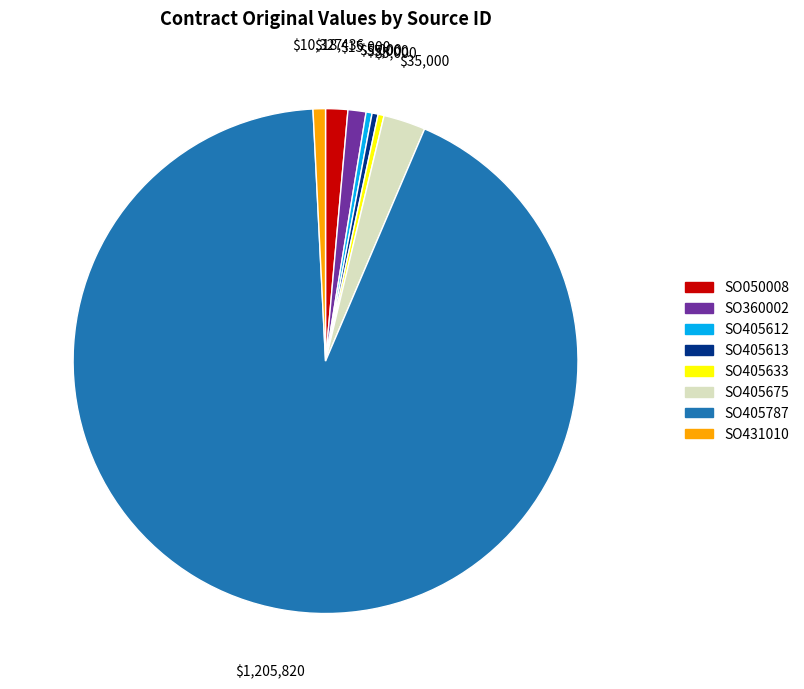

Which slice represents more than half of the pie?

SO405787